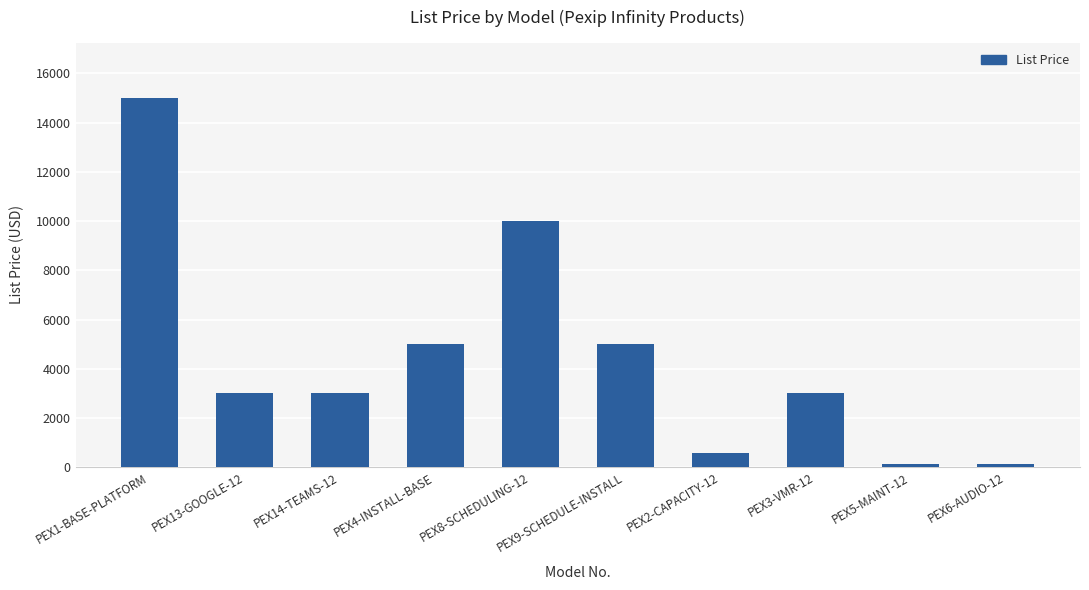

What is the greatest value displayed?

15000.0